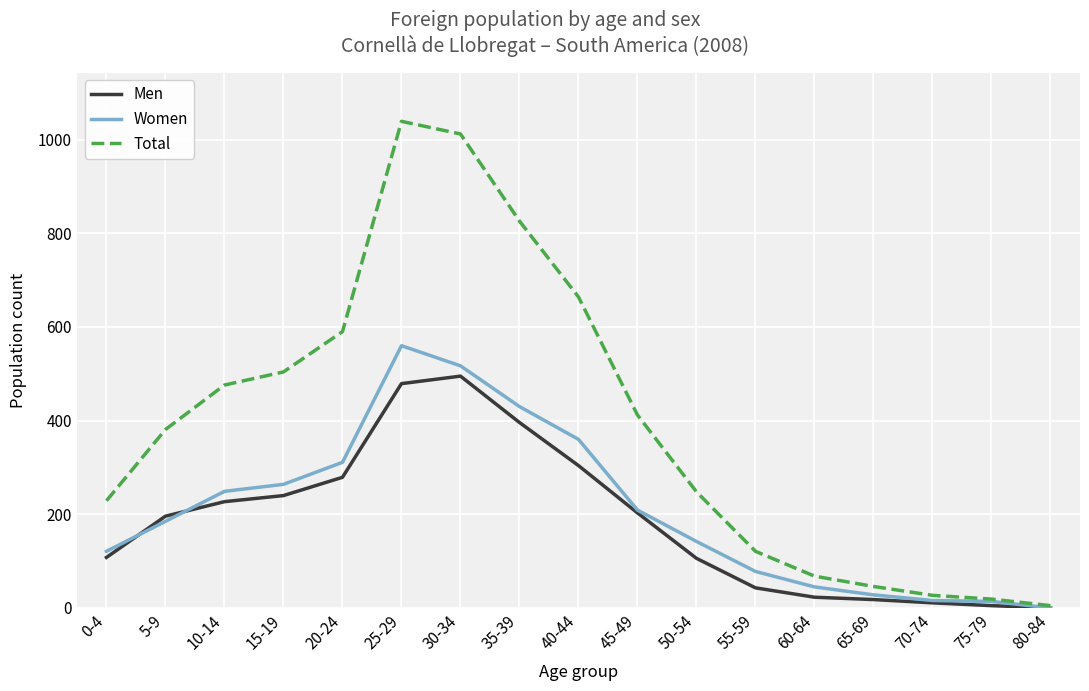

Between 20-24 and 80-84, which series saw the biggest shift?

Total